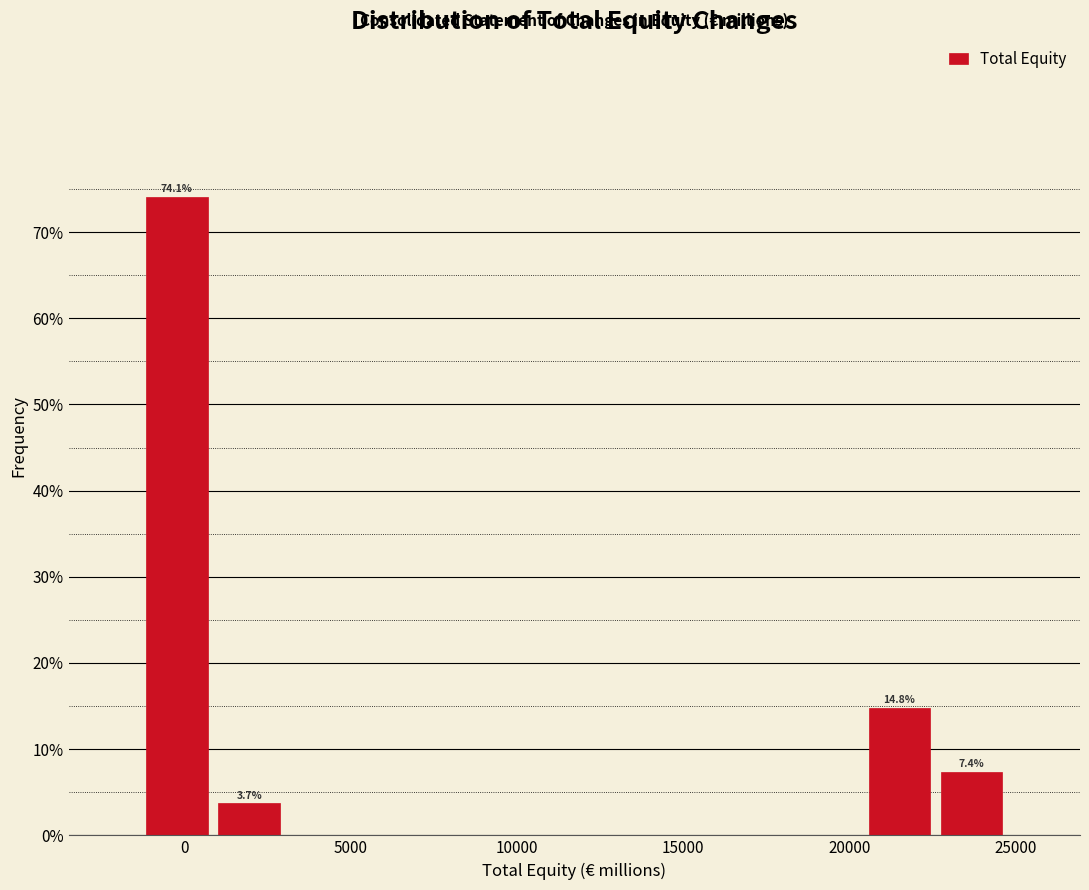

Which range on the x-axis has the tallest bar?

-1500 to 1000